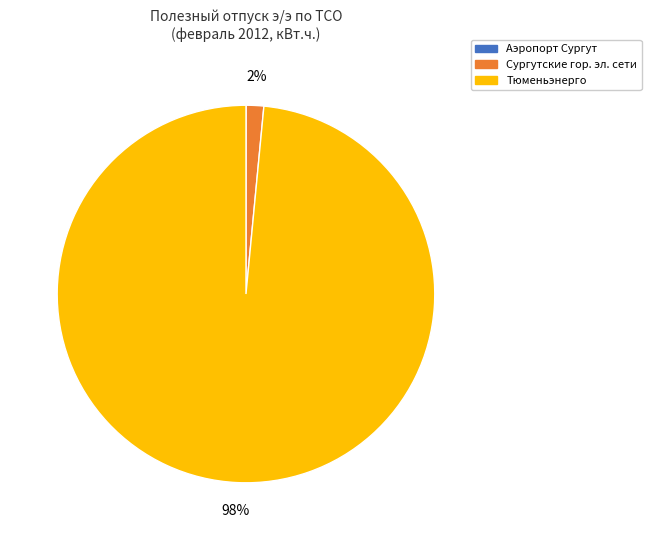

To the nearest percent, what is the average slice percentage?

33%